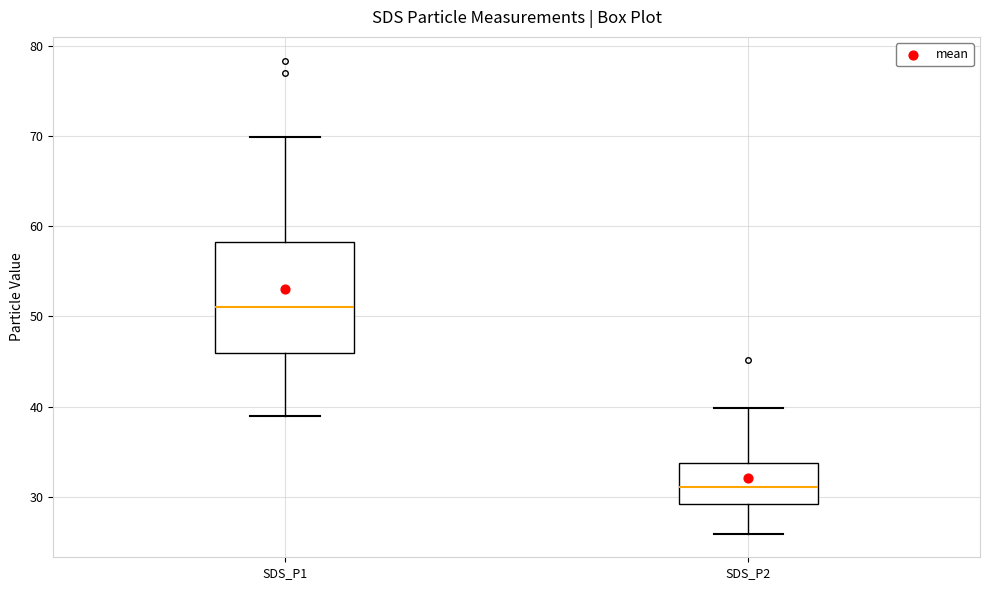

Reading left to right, transcribe this box plot: for each box, give where its median line is, the range the box spans, and where its two whiskers end, as read against the y-axis. The values are not printed on the chart, so give them approximately, as read against the axis.

SDS_P1: median 51, box 46 to 58, whiskers 39 to 70
SDS_P2: median 31, box 29 to 34, whiskers 26 to 40